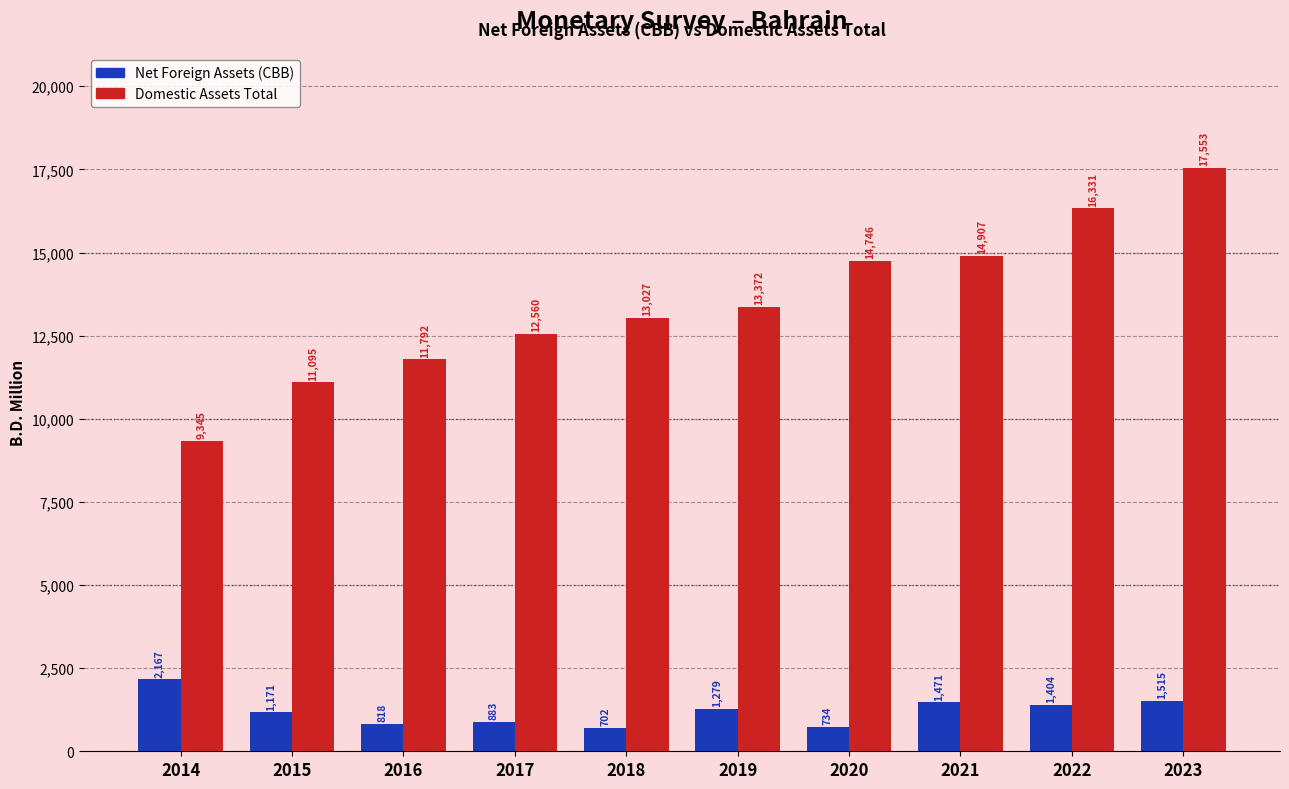

What is the value of the Domestic Assets Total bar at the 9th from the left?

16330.8